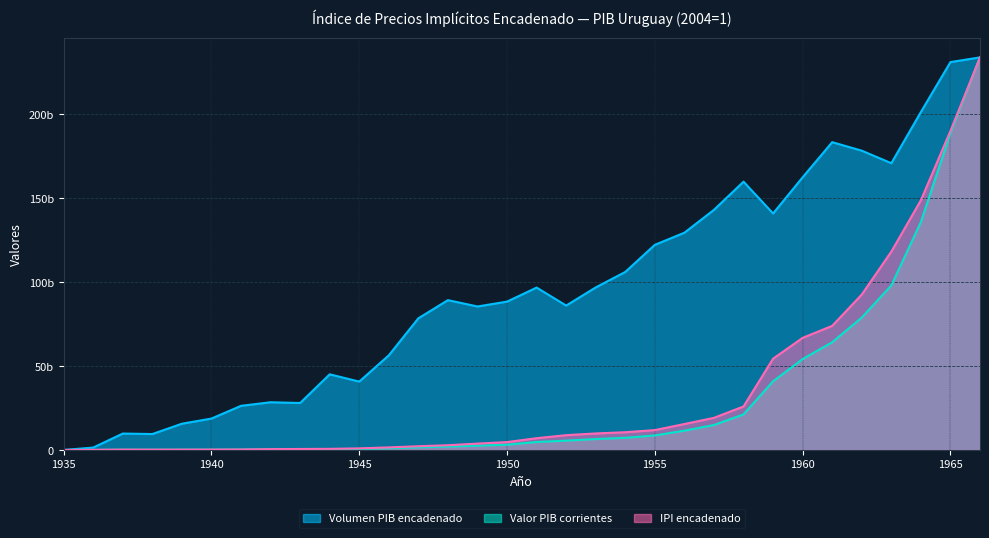

How many values in the Volumen PIB encadenado series are below 89194999580?

16